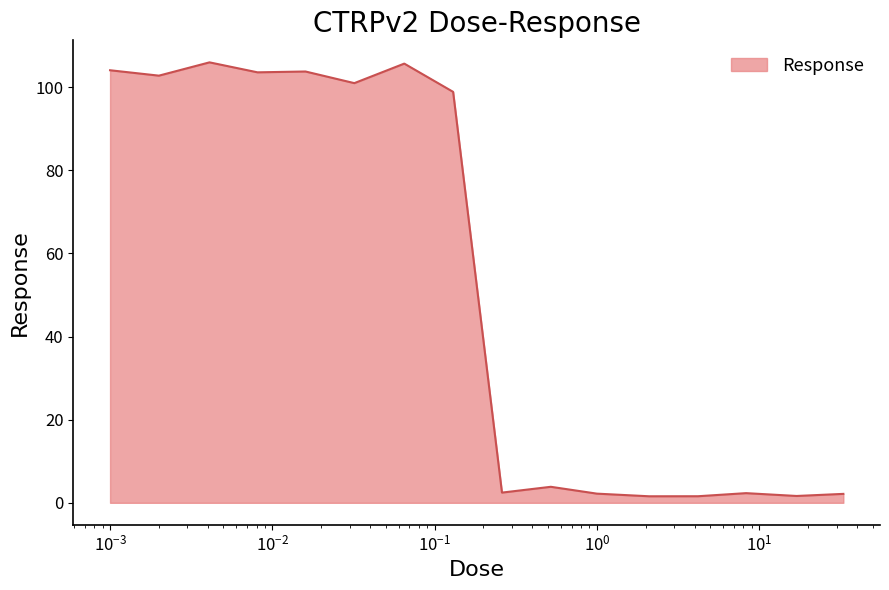

How many values are below 98?

8